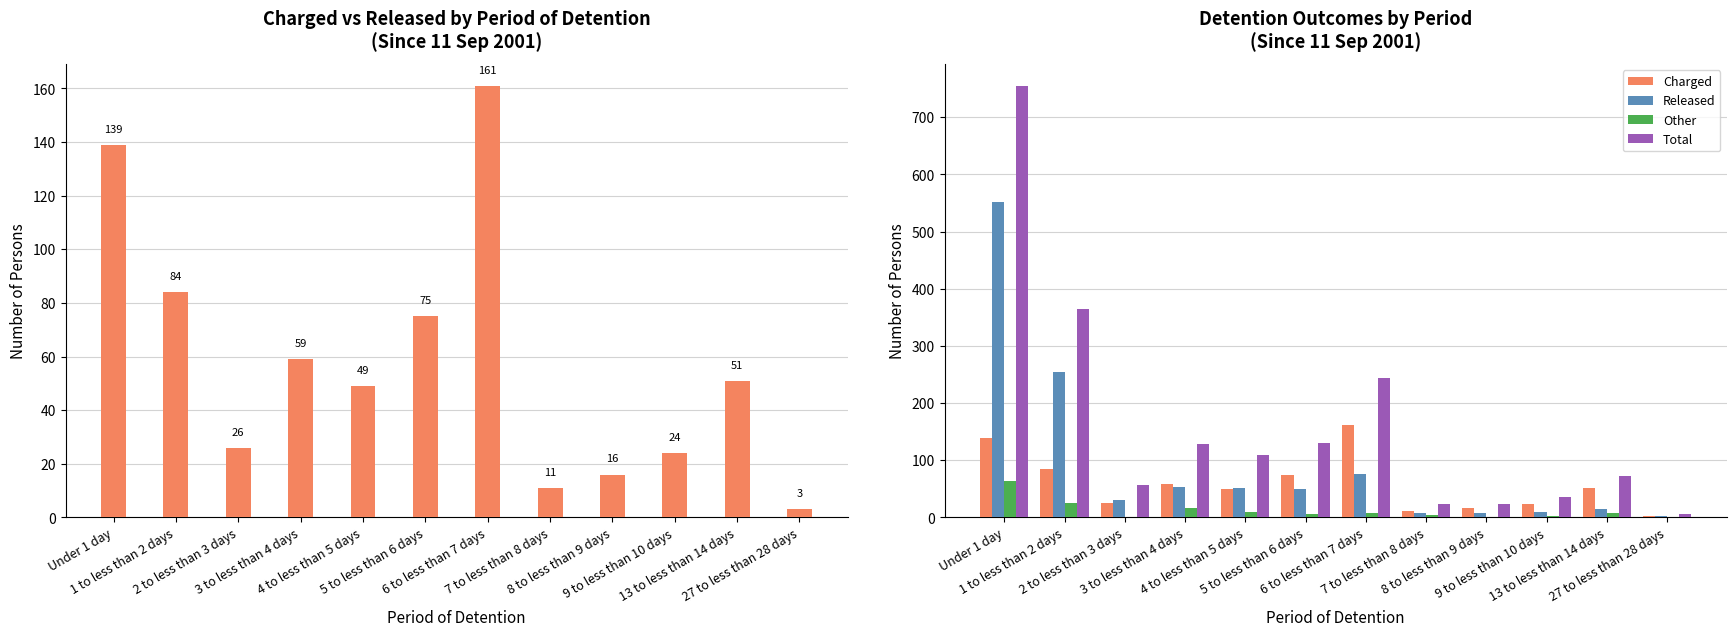

Count the number of categories in the chart.

12